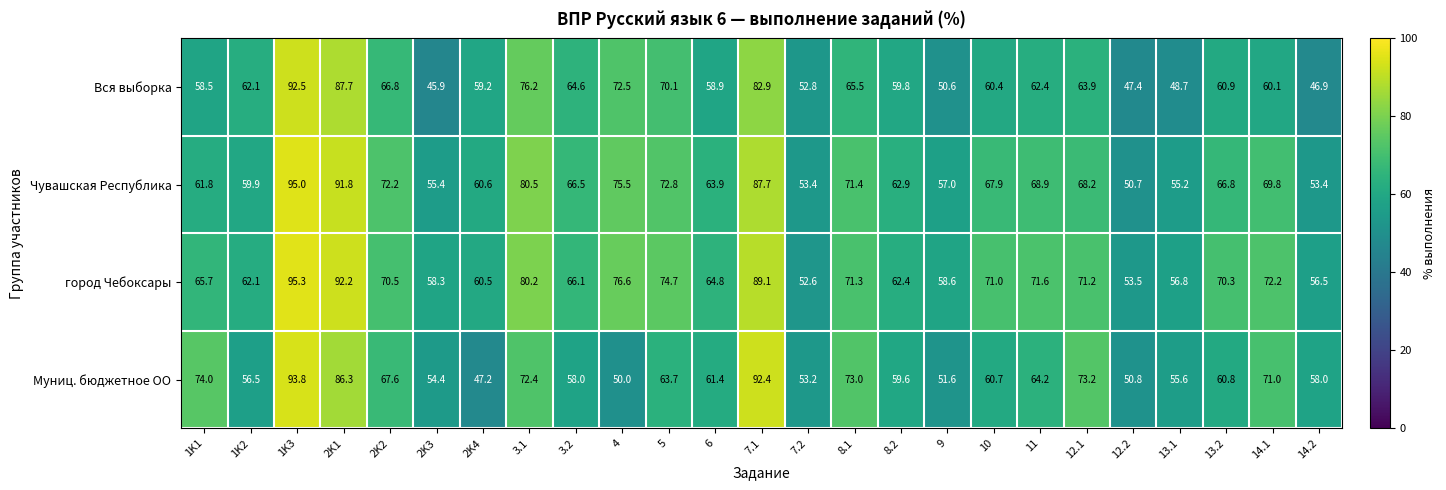

Which series has the largest total across all categories?

город Чебоксары